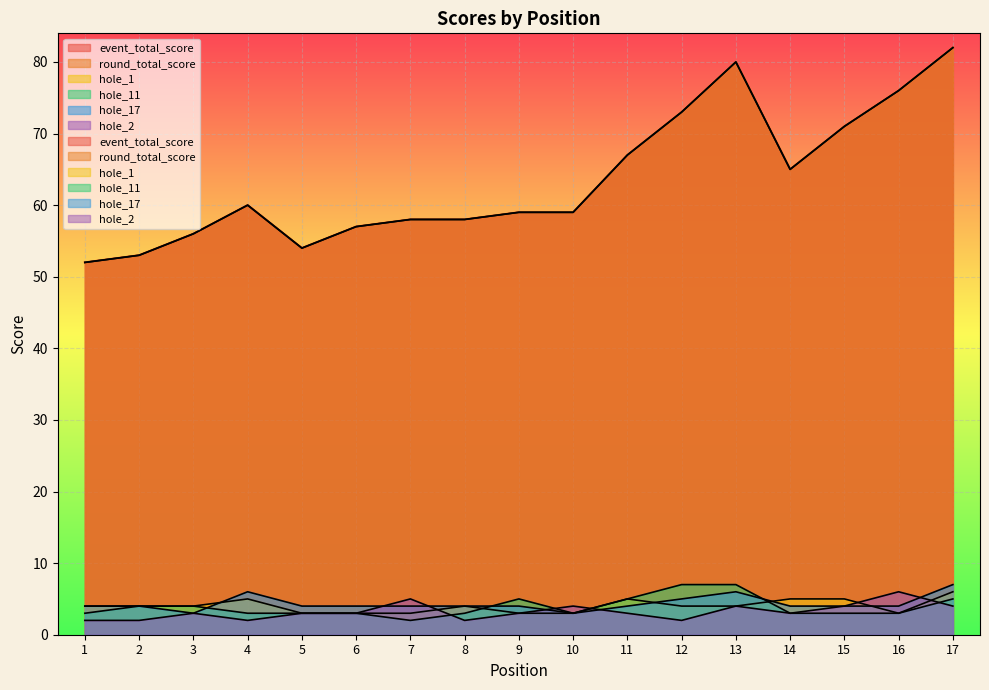

Count the hole_1 values in the range 3 to 5.

16